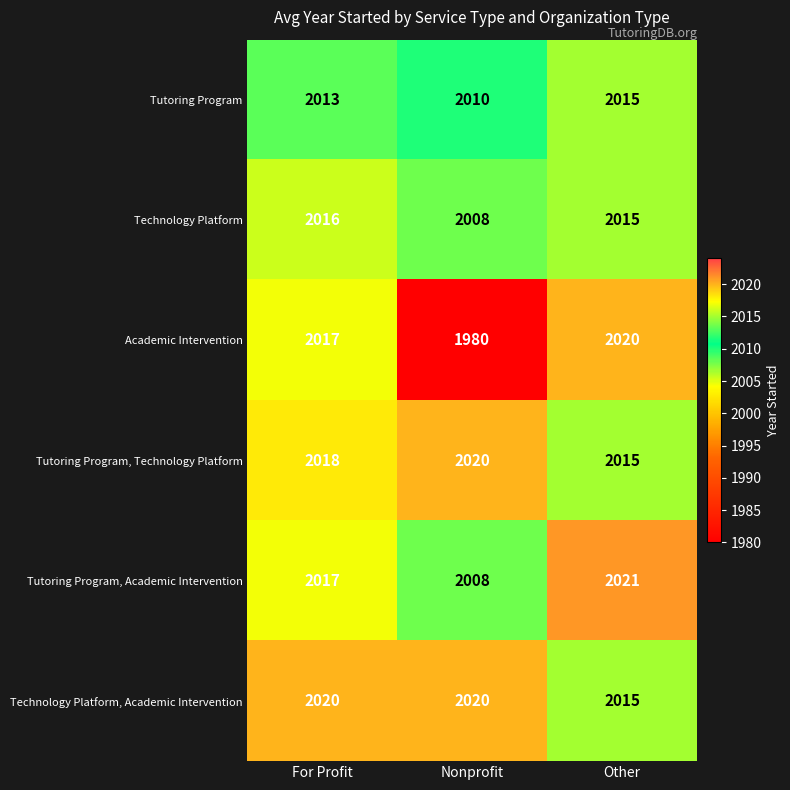

At how many categories does at least one series exceed 1984?

3